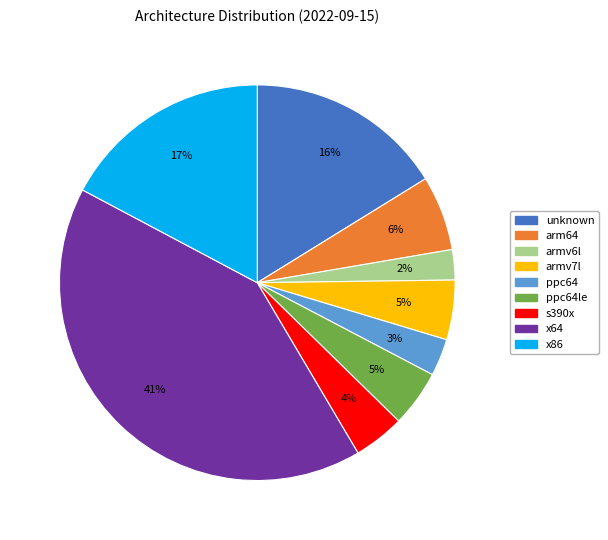

To the nearest percent, what is the average slice percentage?

11%